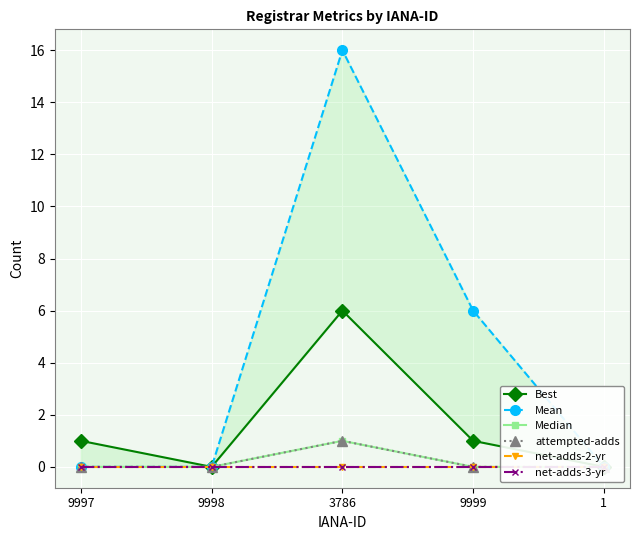

Is it true that Median equals 0 at 1?

False